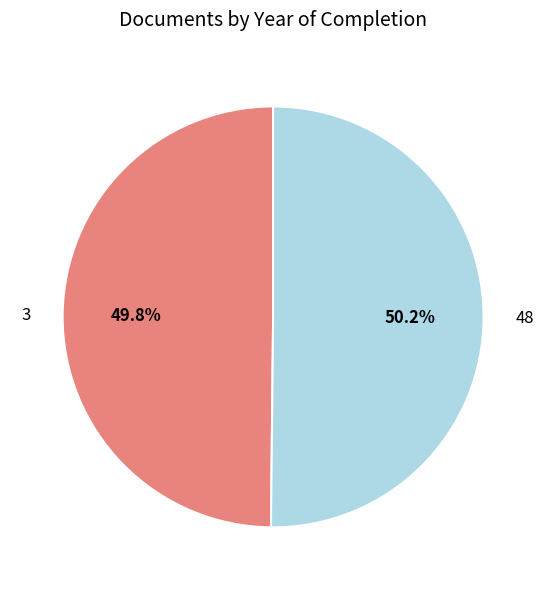

Is it true that 48 is 59% of the pie?

False